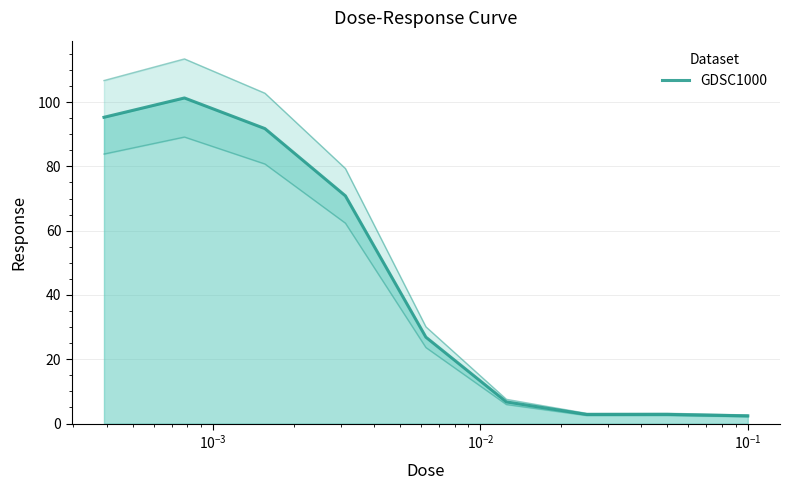

Reading left to right, list all the values displayed in this chart.

95.3	101.3	91.8	70.8	26.9	6.7	2.8	2.9	2.4